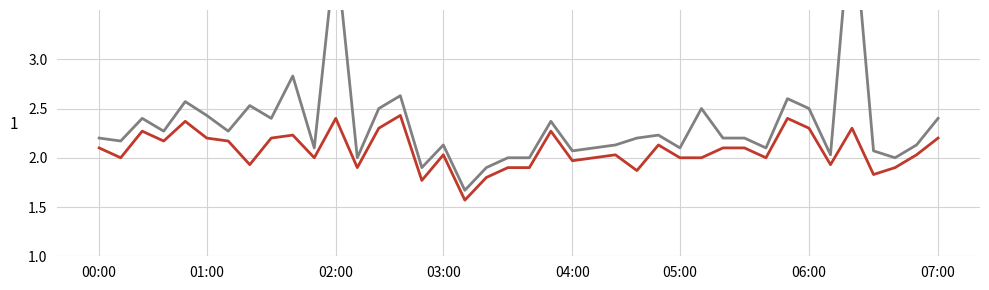

What is the sum of all SDS_P2 values?

83.0